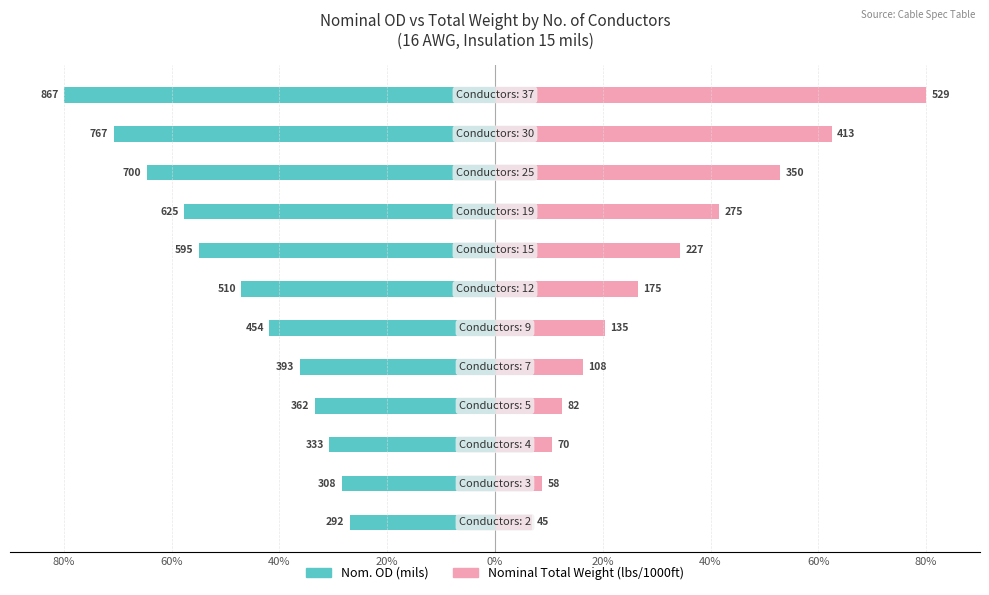

The Nominal Total Weight (lbs/1000ft) series shows 42.0 at 40%. True or false?

False